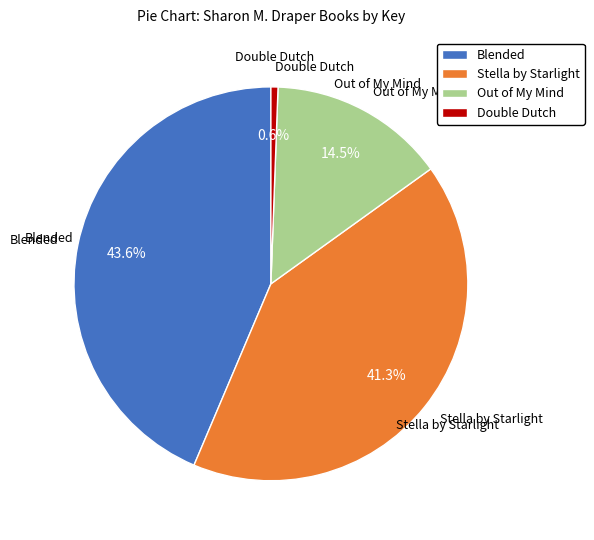

Does Double Dutch represent more than half of the total?

No